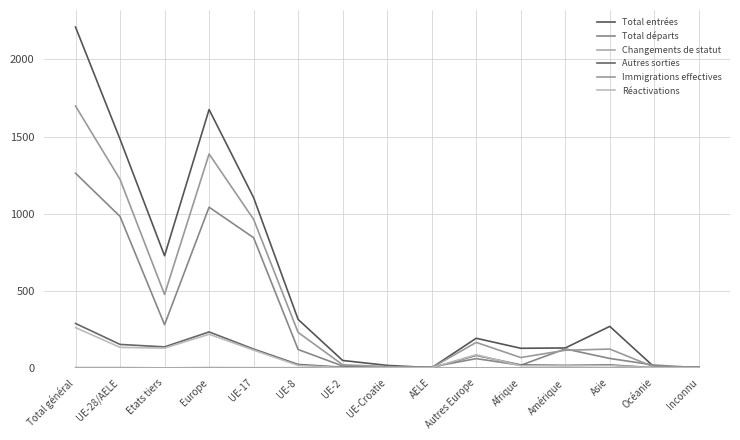

What is the difference between the maximum and minimum values in the Total départs series?

1261